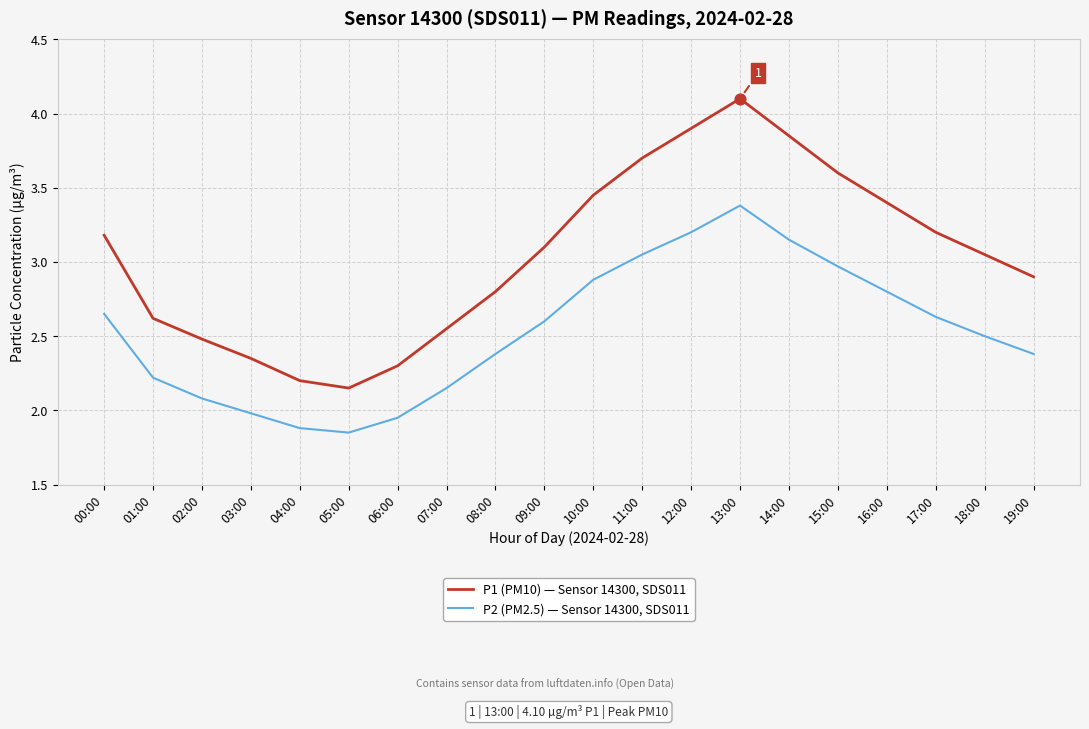

At how many categories does at least one series exceed 3?

11